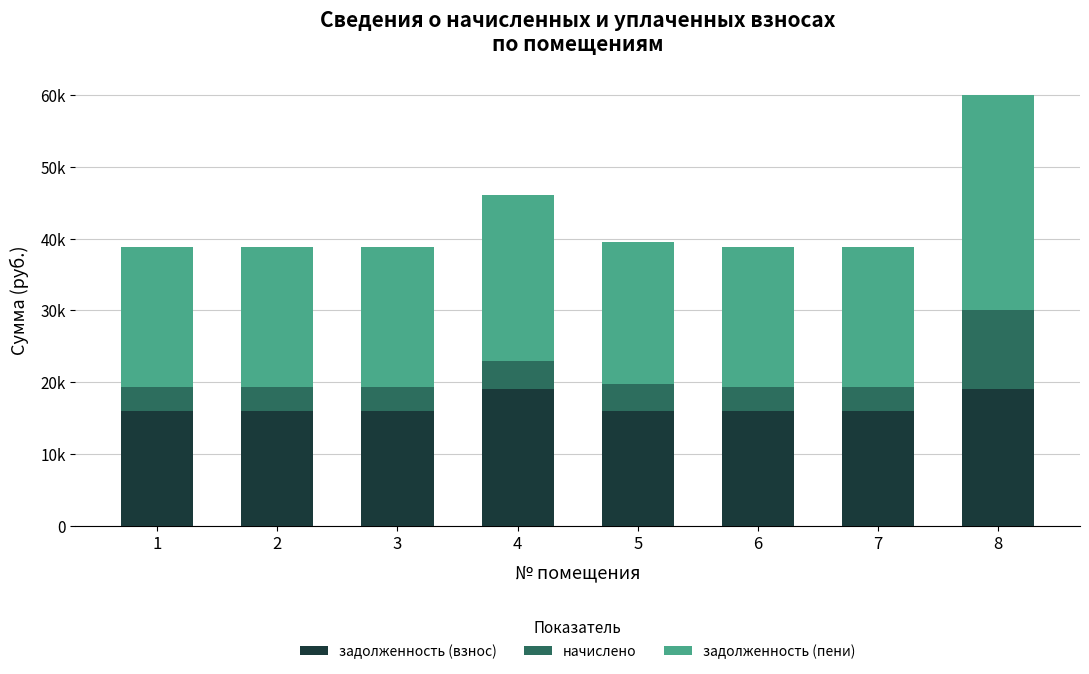

What are all the series names shown in the legend?

задолженность (взнос), начислено, задолженность (пени)